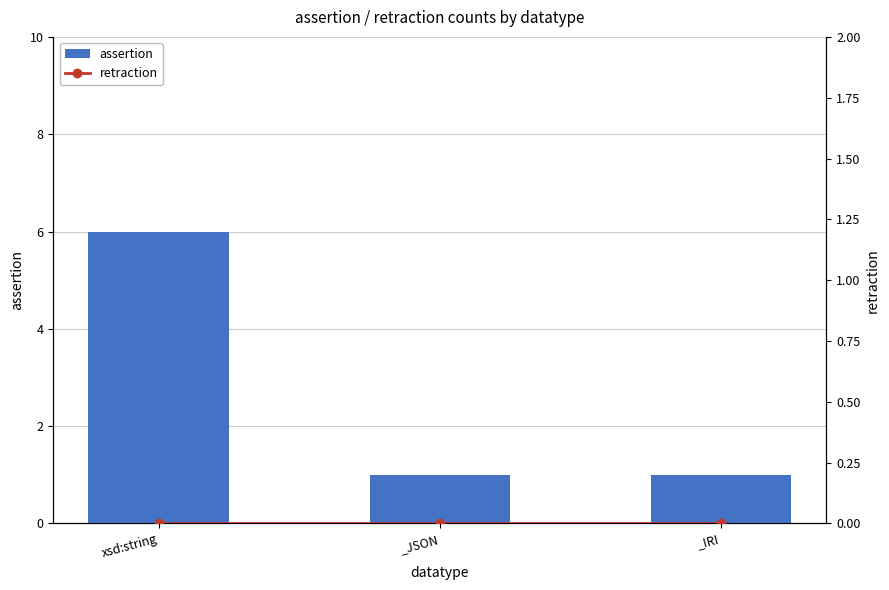

Reading left to right, extract all data points from this chart.

assertion: 6	1	1
retraction: 0	0	0